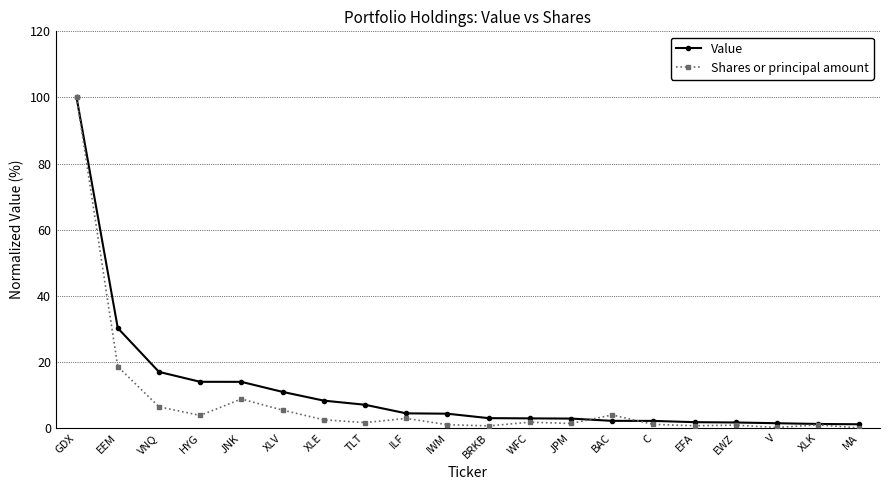

Where is Shares or principal amount nearest to the value 50?

EEM